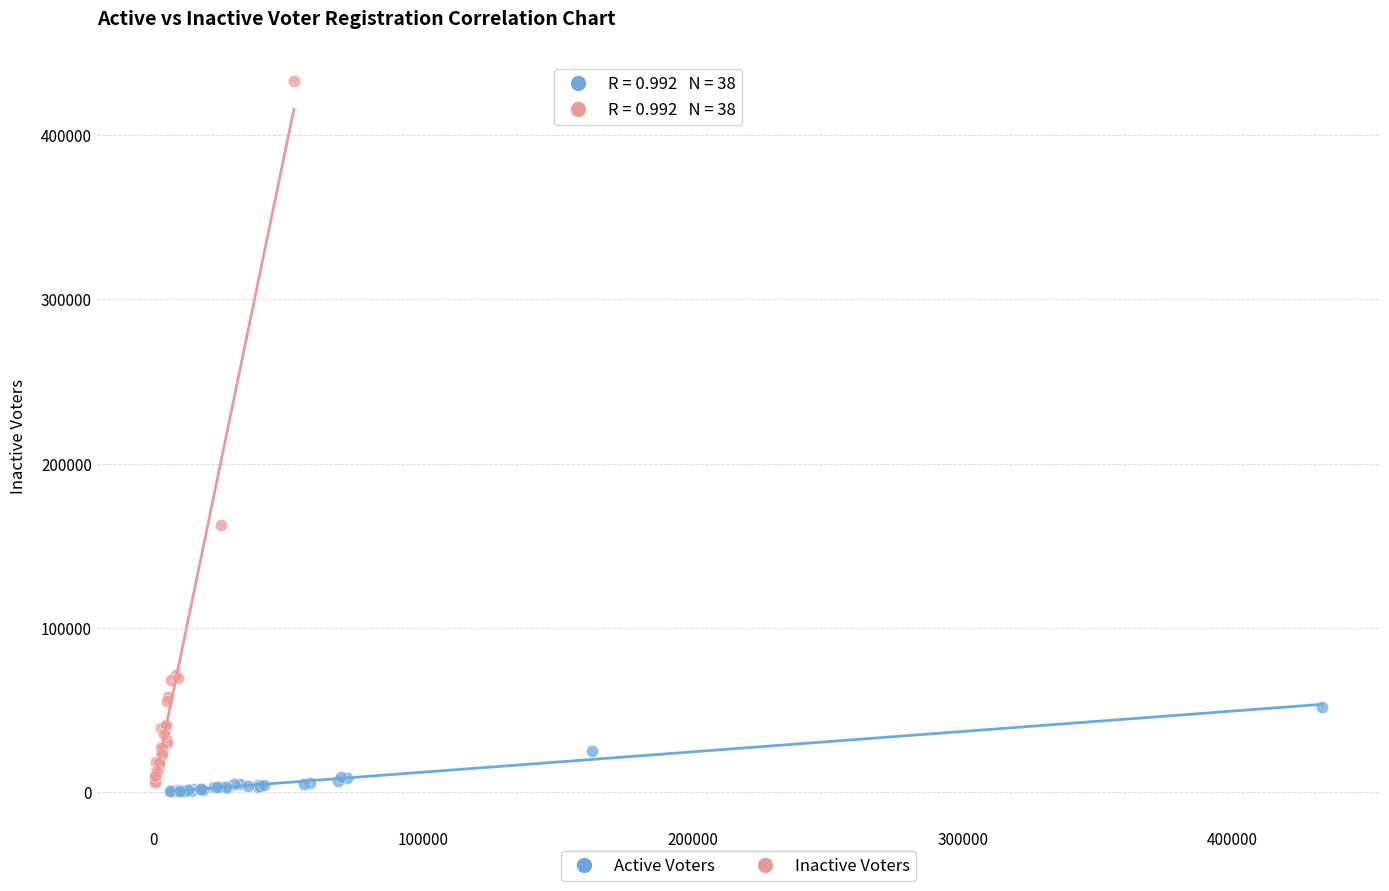

Which series reaches the maximum Y coordinate?

Inactive Voters